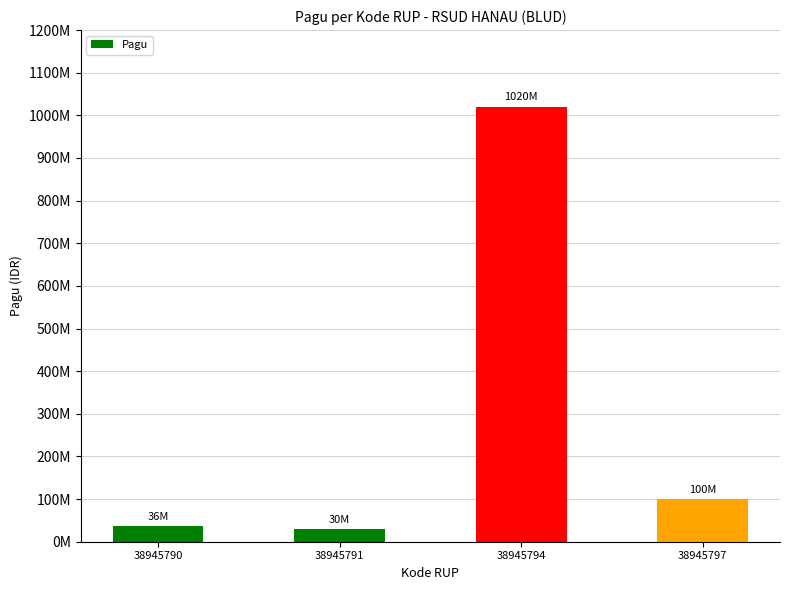

List the labels in order of value, smallest first.

38945791, 38945790, 38945797, 38945794